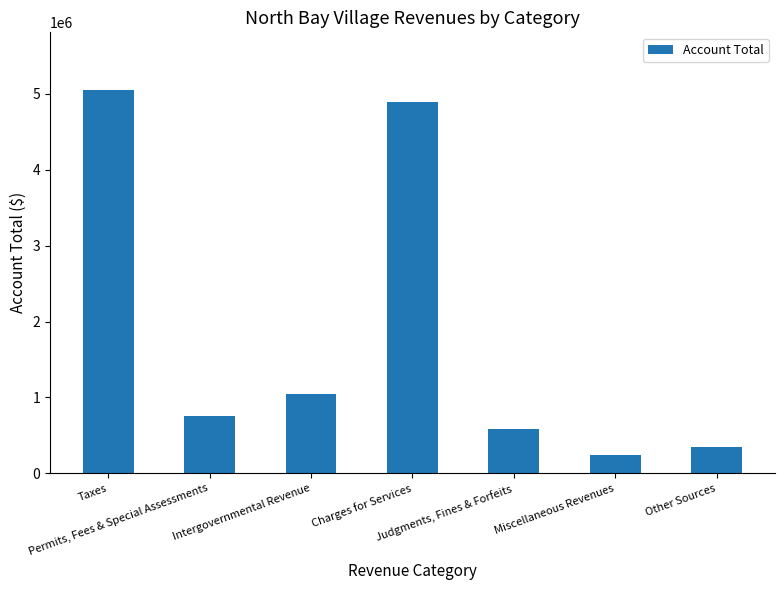

What is the label of the 5th bar from the left?

Judgments, Fines & Forfeits